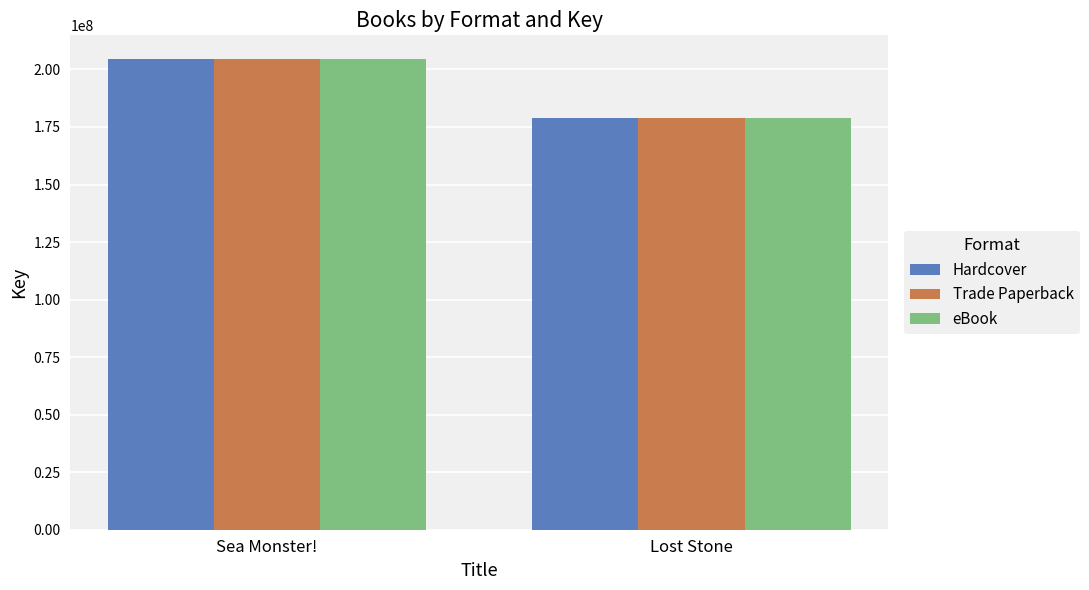

How many categories are shown in the chart?

2